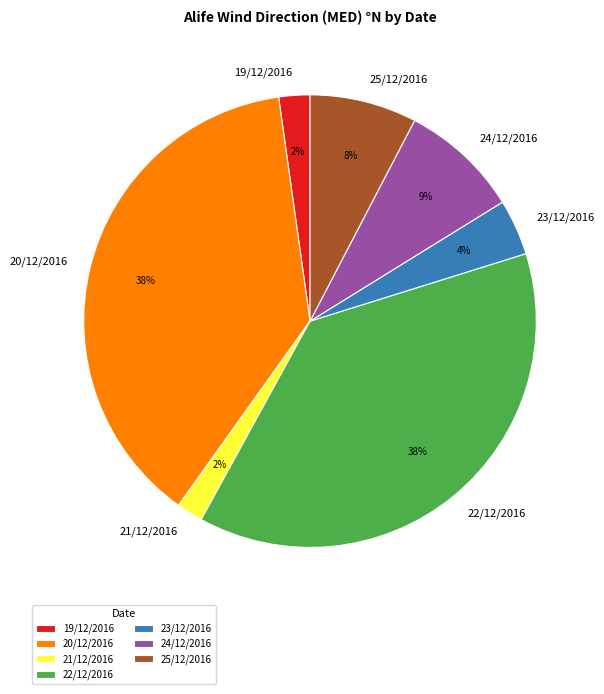

Is the sum of 21/12/2016 and 19/12/2016 greater than half?

No